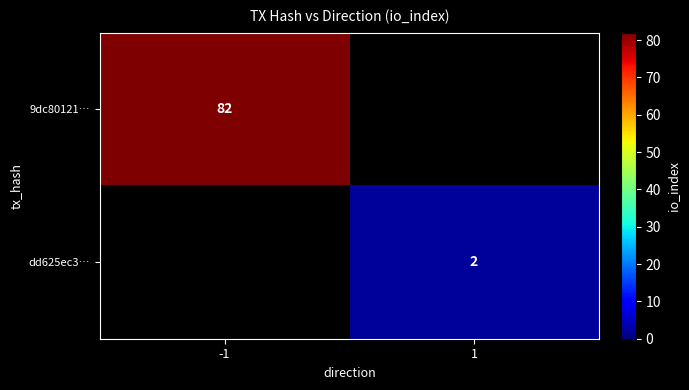

At how many categories does at least one series exceed 36?

1